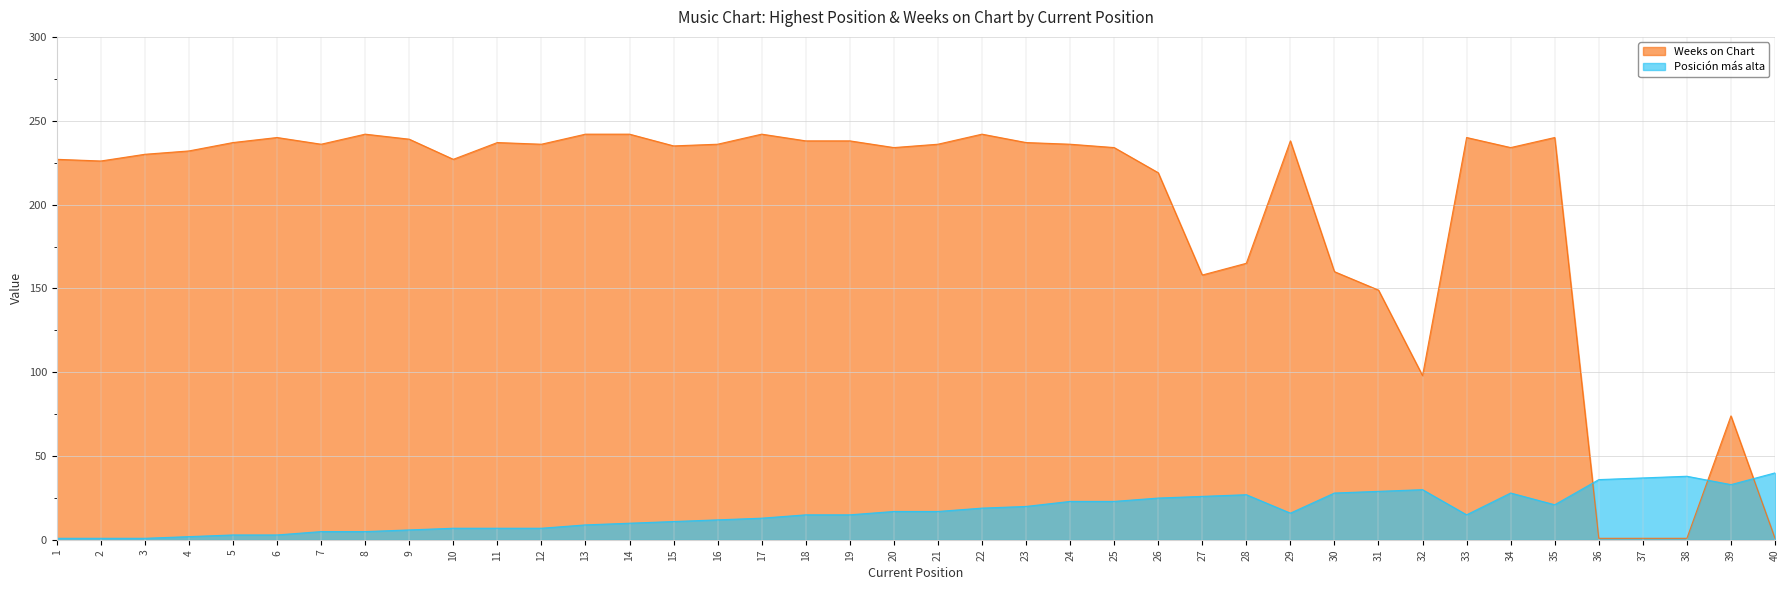

What is the minimum value shown in the chart?

1